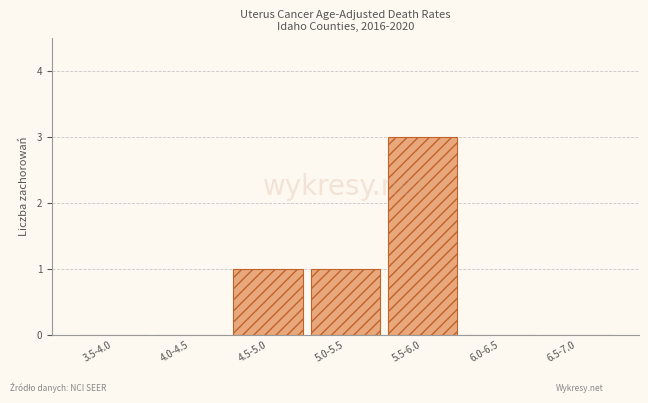

Reading right to left, transcribe all the data shown in this chart.

6.5-7.0=0	6.0-6.5=0	5.5-6.0=3	5.0-5.5=1	4.5-5.0=1	4.0-4.5=0	3.5-4.0=0